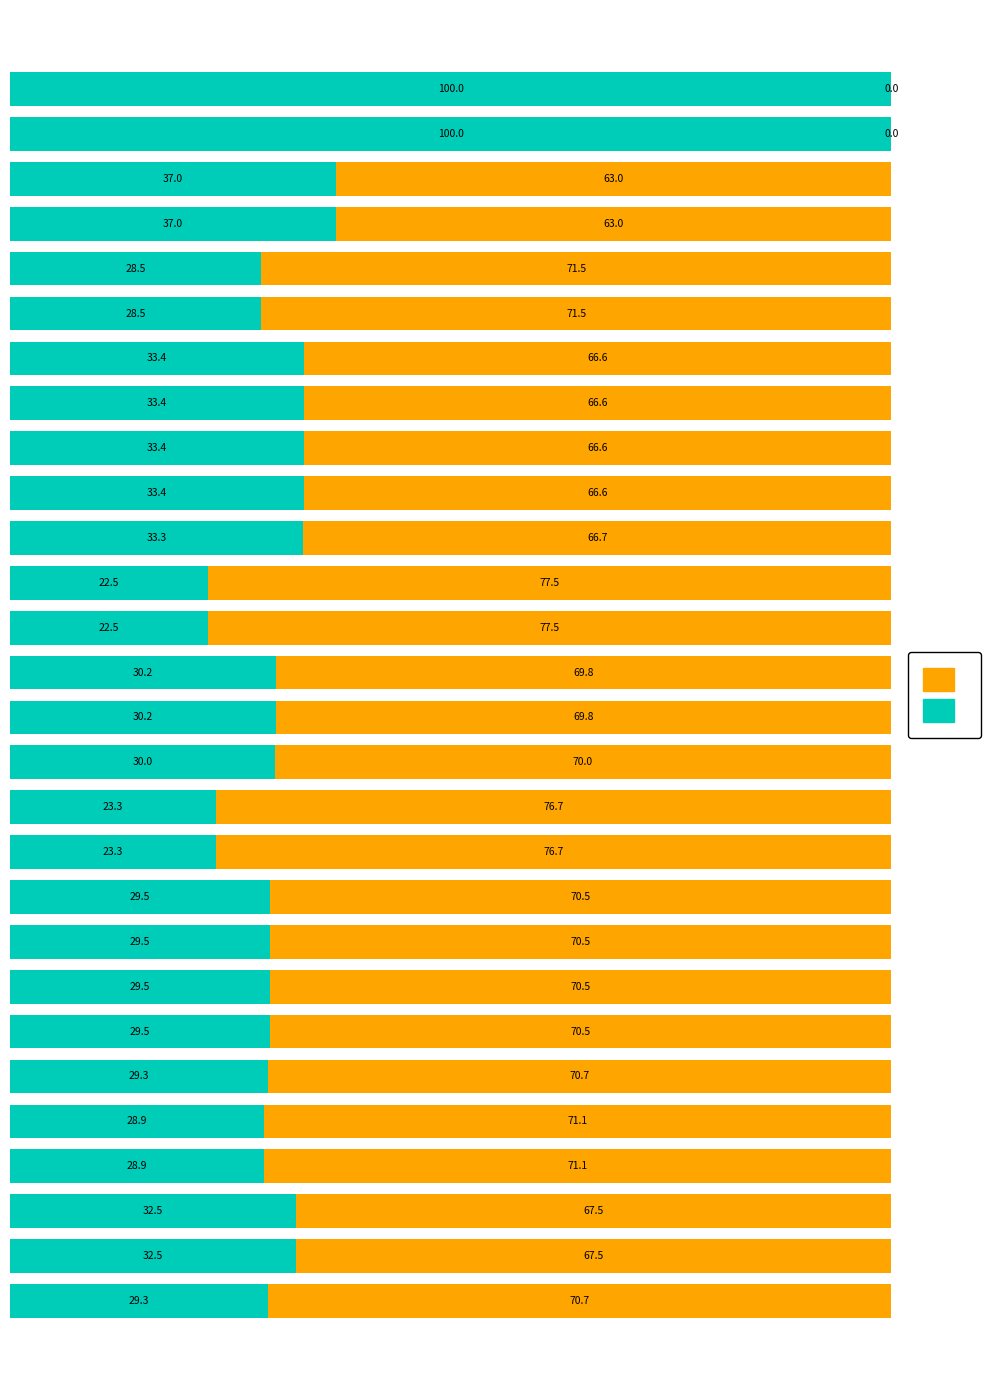

What is the value of the Totaal (teal) bar at the 28th from the left?

100.0